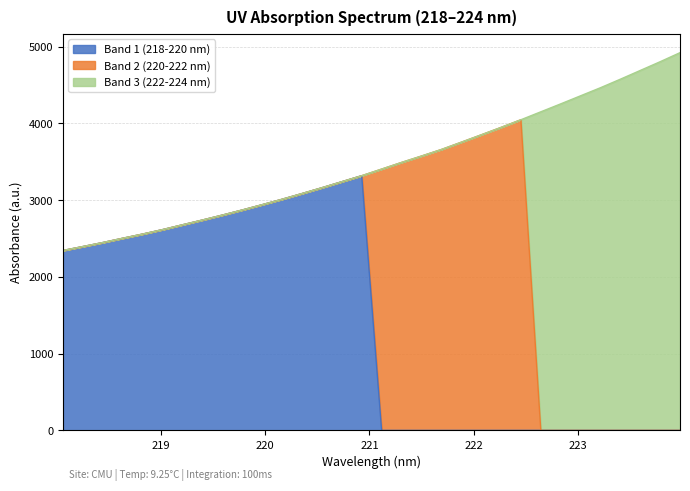

Is it true that Band 2 (220-222 nm) equals 0.0 at 10?

True